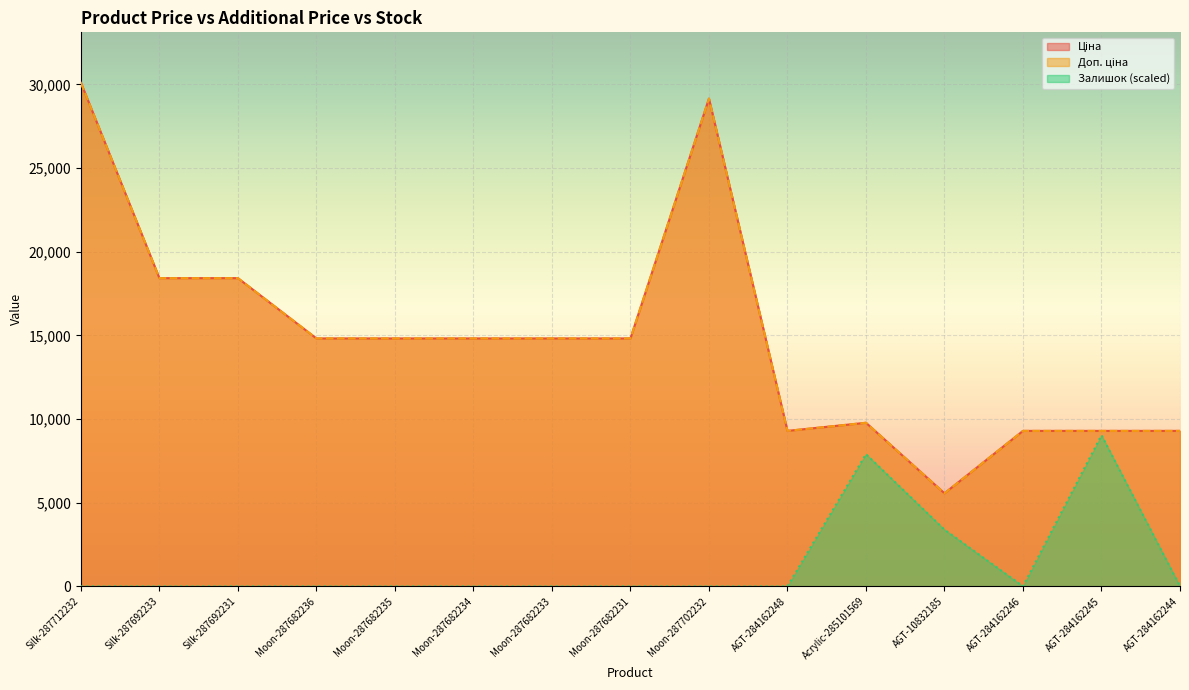

Which series has the largest range (max minus min)?

Ціна